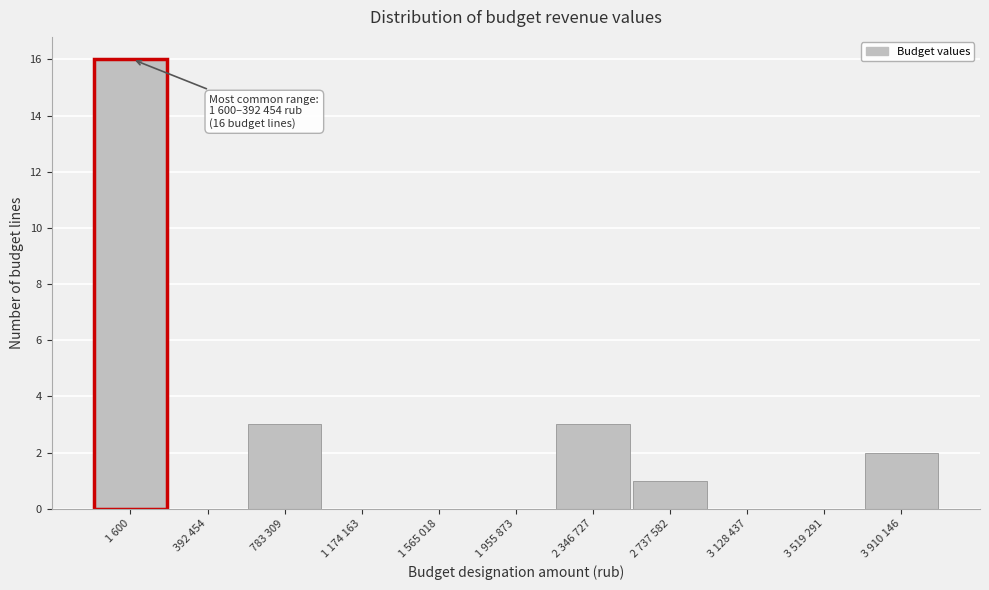

Reading left to right, list all the values displayed in this chart.

1 600=16	392 454=0	783 309=3	1 174 163=0	1 565 018=0	1 955 873=0	2 346 727=3	2 737 582=1	3 128 437=0	3 519 291=0	3 910 146=2